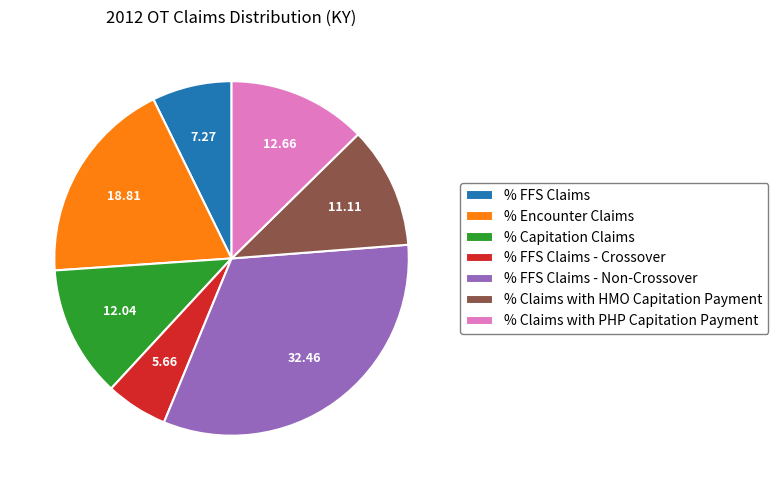

How many slices are in this pie chart?

7